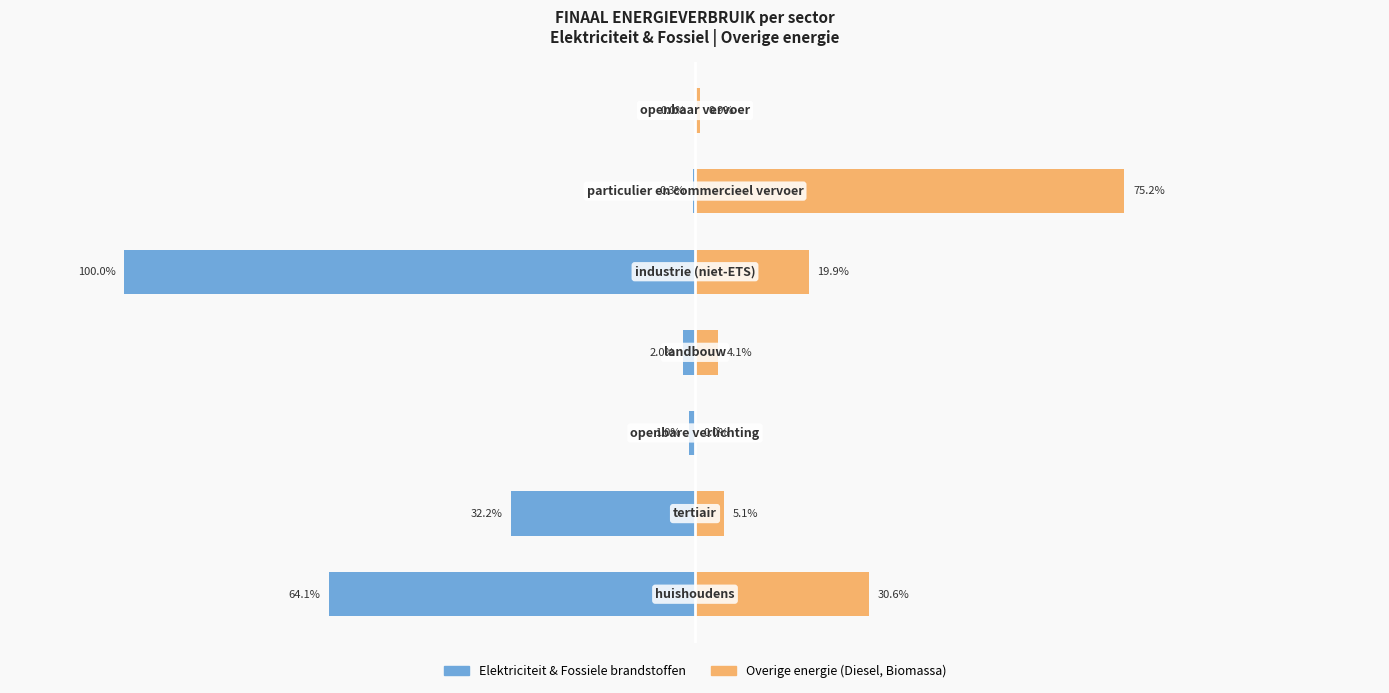

What is the approximate value of Overige energie (oranje) at 1?

5.1